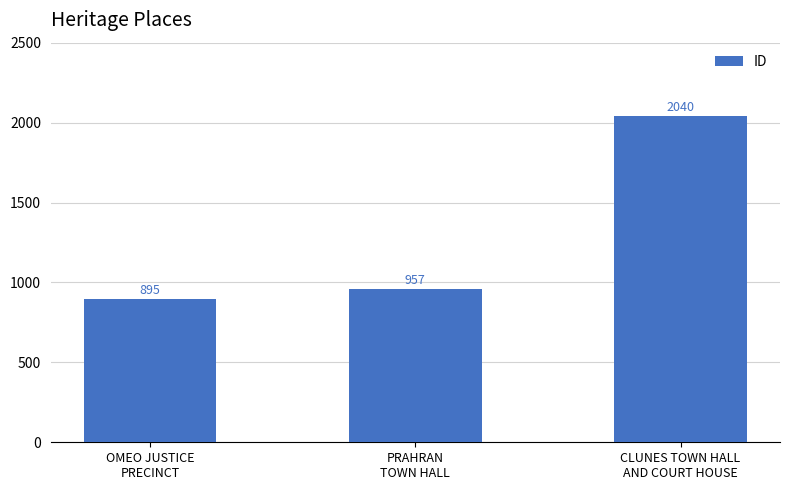

Reading left to right, extract all data points from this chart.

OMEO JUSTICE
PRECINCT=895	PRAHRAN
TOWN HALL=957	CLUNES TOWN HALL
AND COURT HOUSE=2040